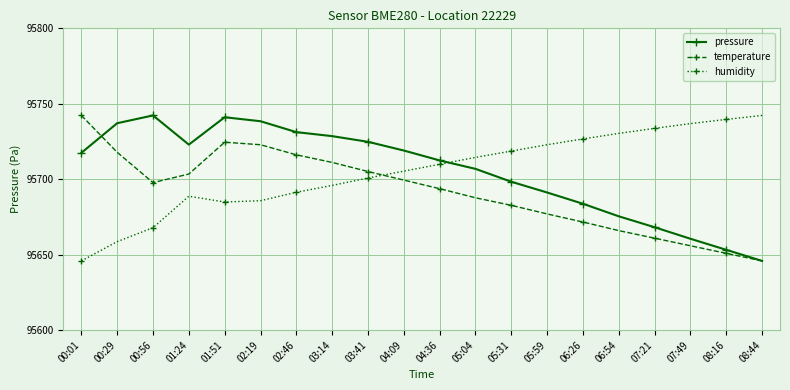

Where is the first local minimum for pressure?

01:24